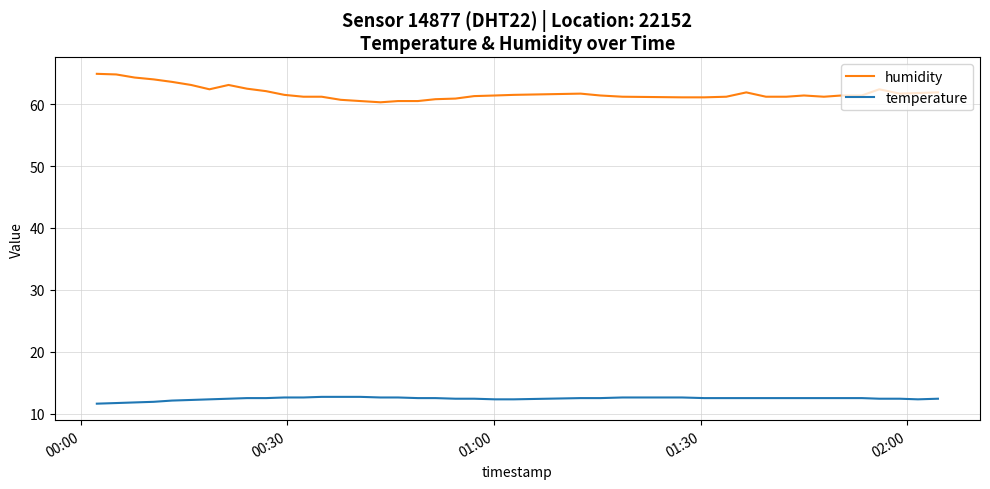

List the series in order of their overall mean, lowest first.

temperature, humidity